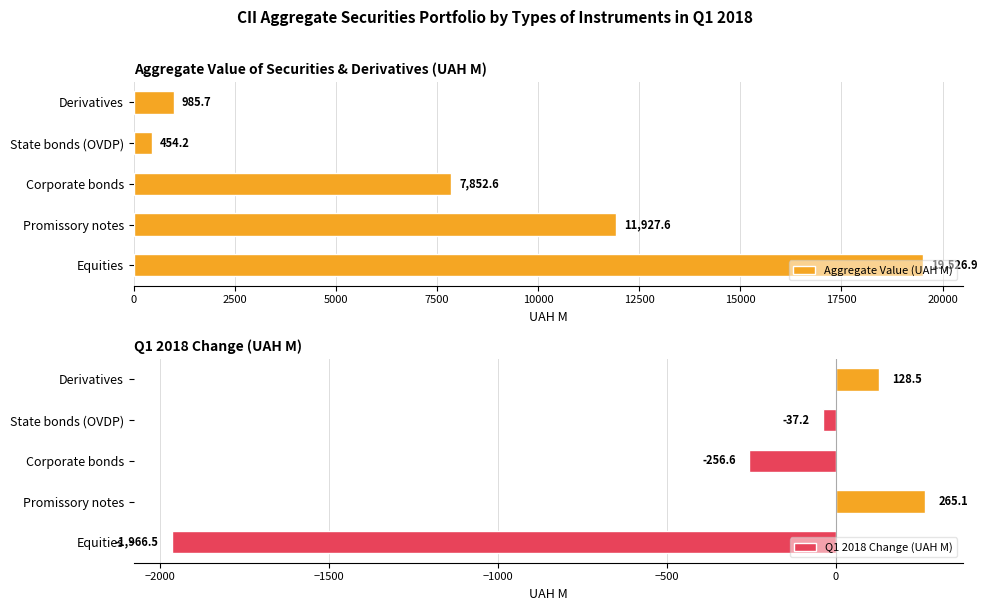

Does the chart contain stacked bars?

No